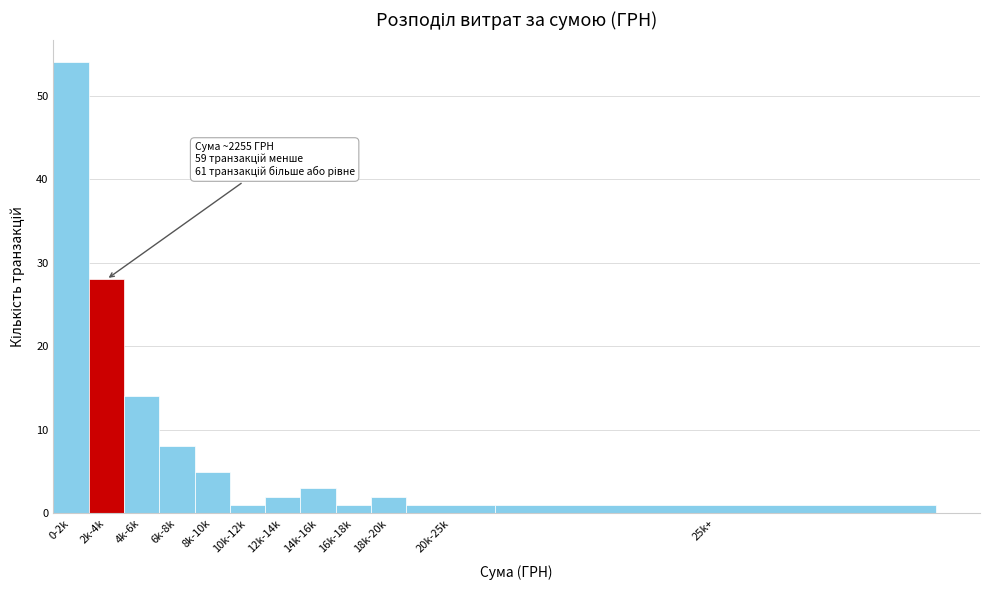

Reading left to right, list all the values displayed in this chart.

0-2k=54	2k-4k=28	4k-6k=14	6k-8k=8	8k-10k=5	10k-12k=1	12k-14k=2	14k-16k=3	16k-18k=1	18k-20k=2	20k-25k=1	25k+=1